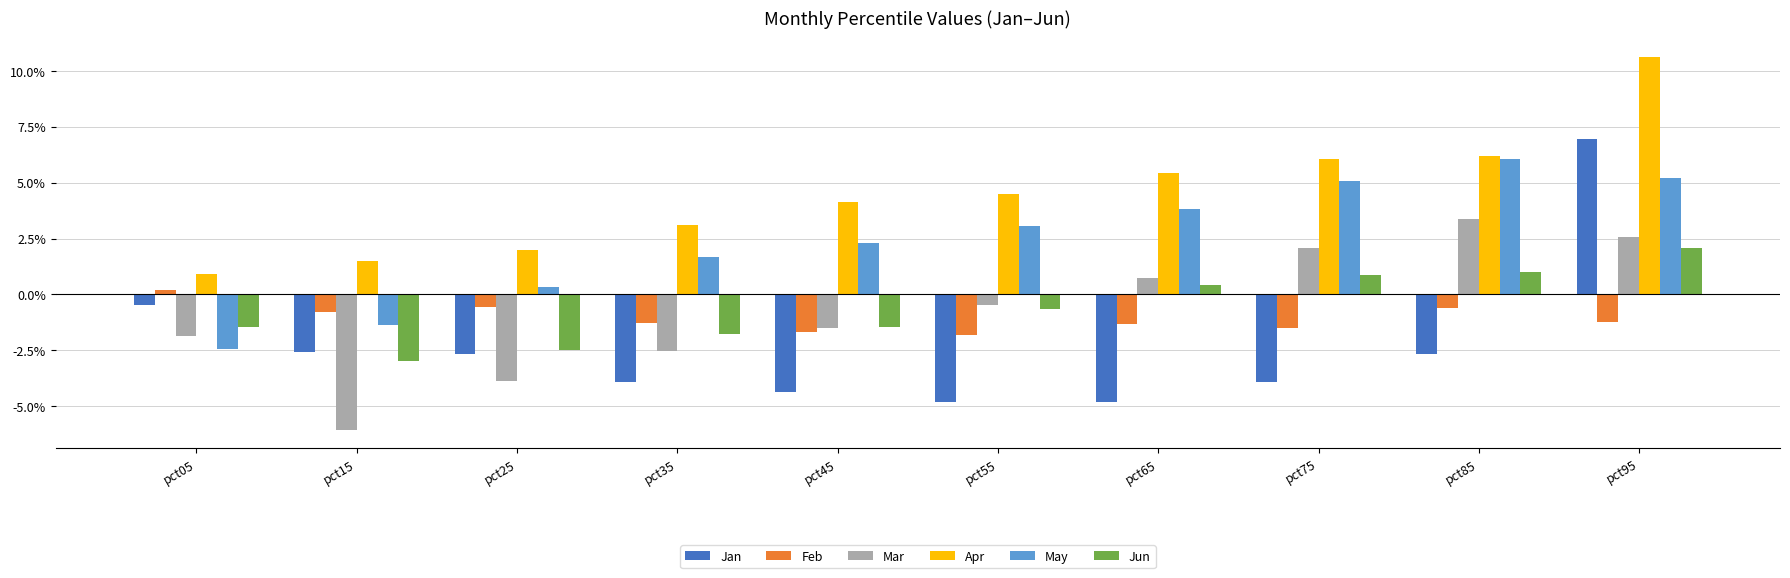

What are all the series names shown in the legend?

Jan, Feb, Mar, Apr, May, Jun